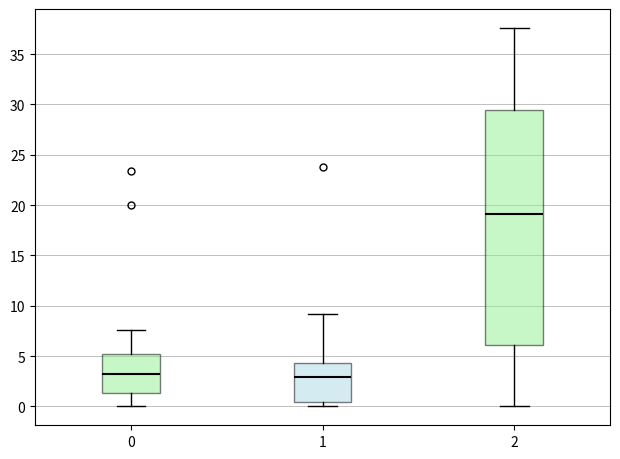

Reading left to right, read every box against the y-axis: the position of its median line, the range the box covers, and the ends of its whiskers. The values are not printed on the chart, so give them approximately, as read against the axis.

0: median 3.0, box 1.5 to 5.5, whiskers 0.0 to 7.5
1: median 3.0, box 0.5 to 4.5, whiskers 0.0 to 9.0
2: median 19.0, box 6.0 to 29.5, whiskers 0.0 to 37.5